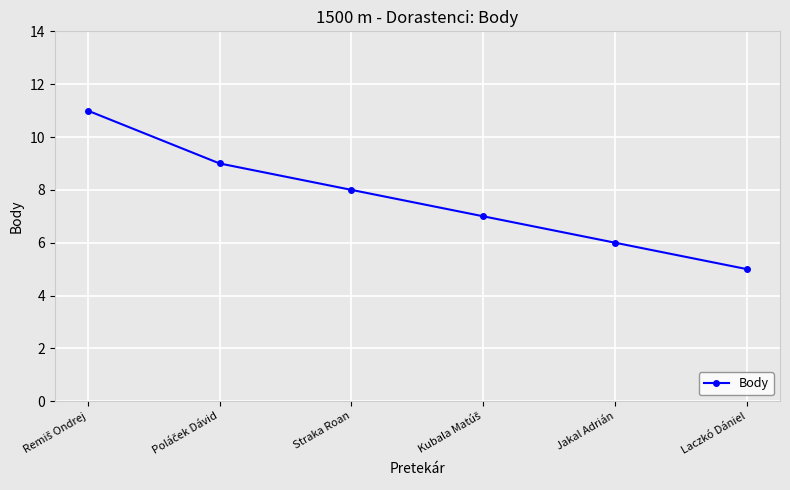

How many distinct data groups are displayed?

1